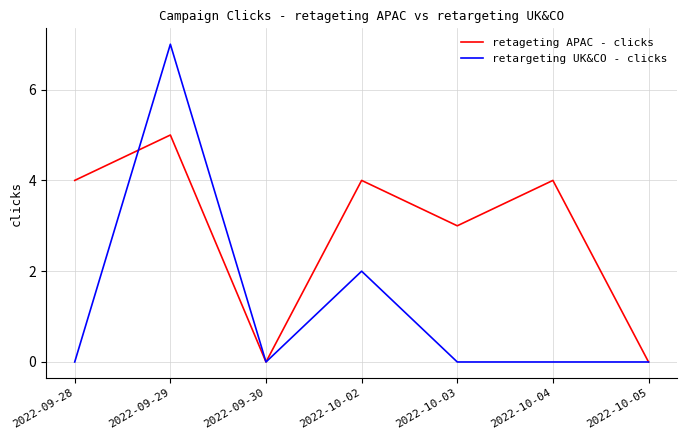

What is the highest value of the retageting APAC - clicks series?

5